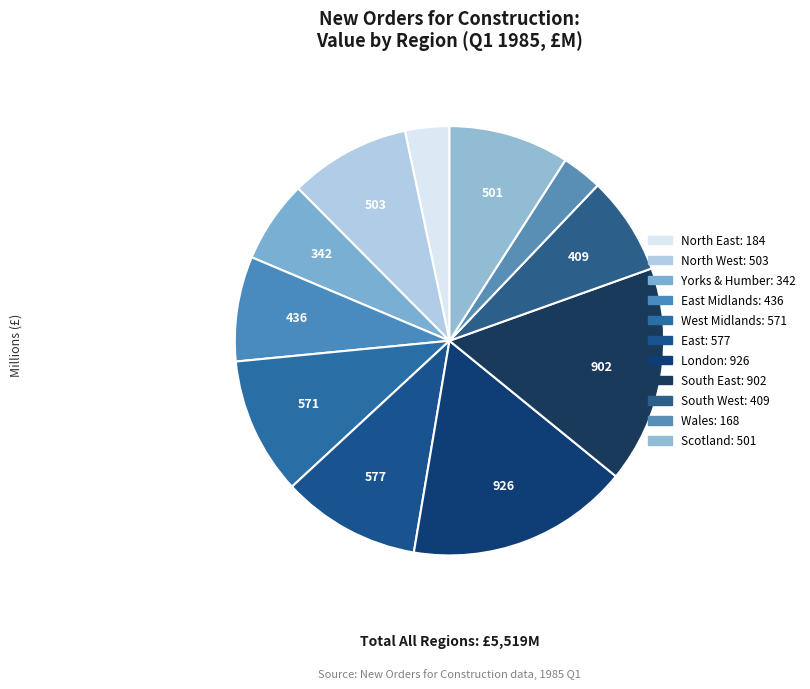

Is there a majority slice in this chart?

No